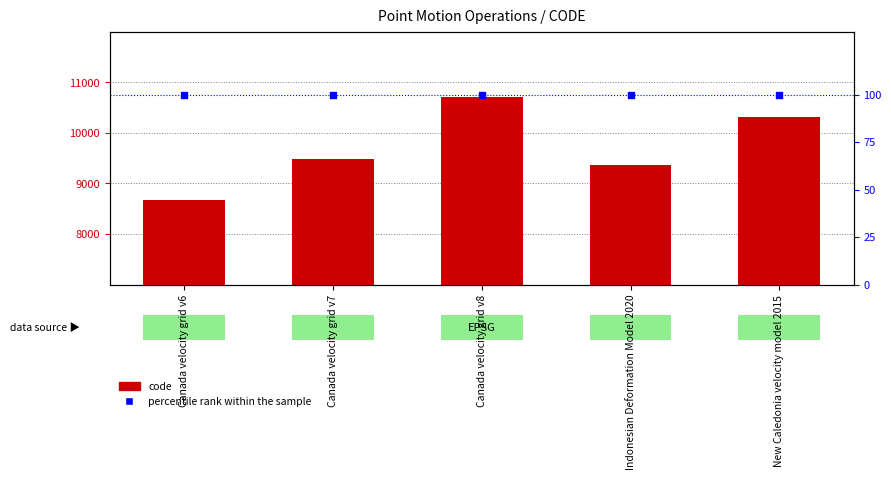

Which series has the largest Y range (max minus min)?

code